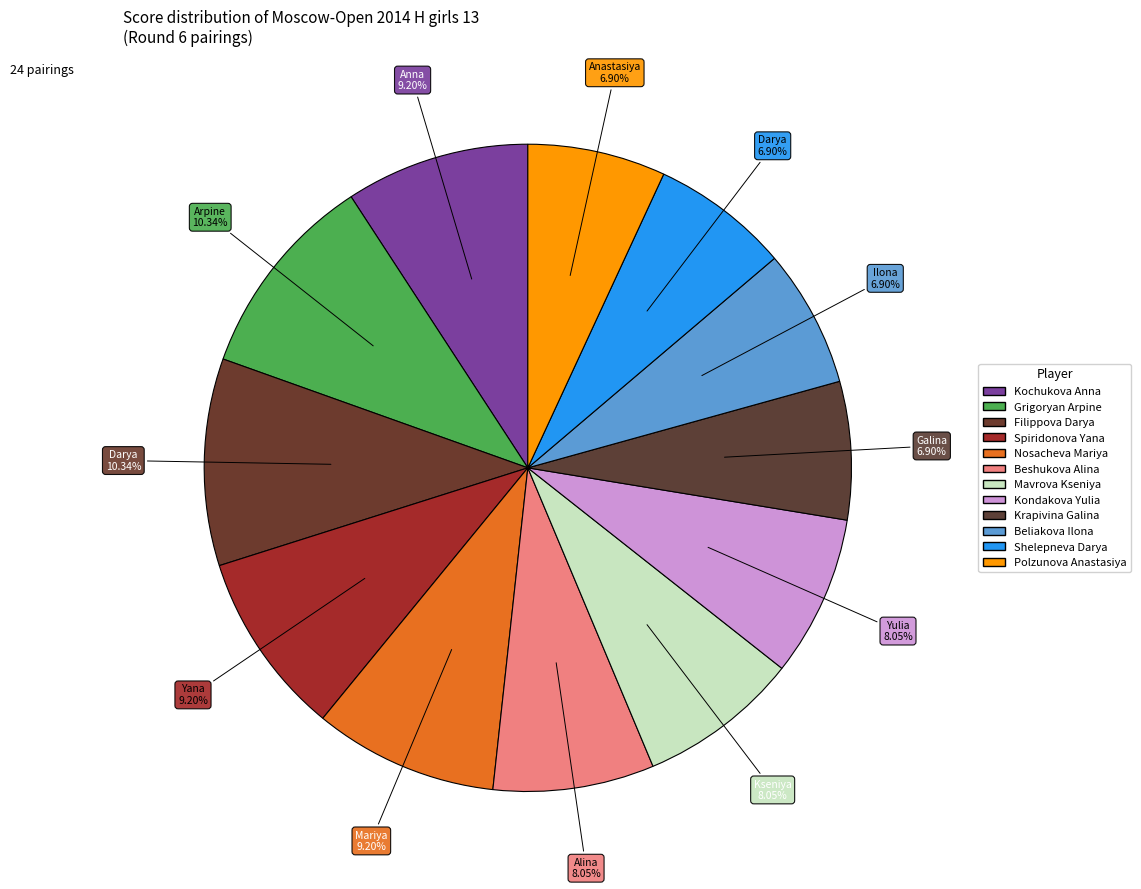

Count the number of slices in the pie.

12